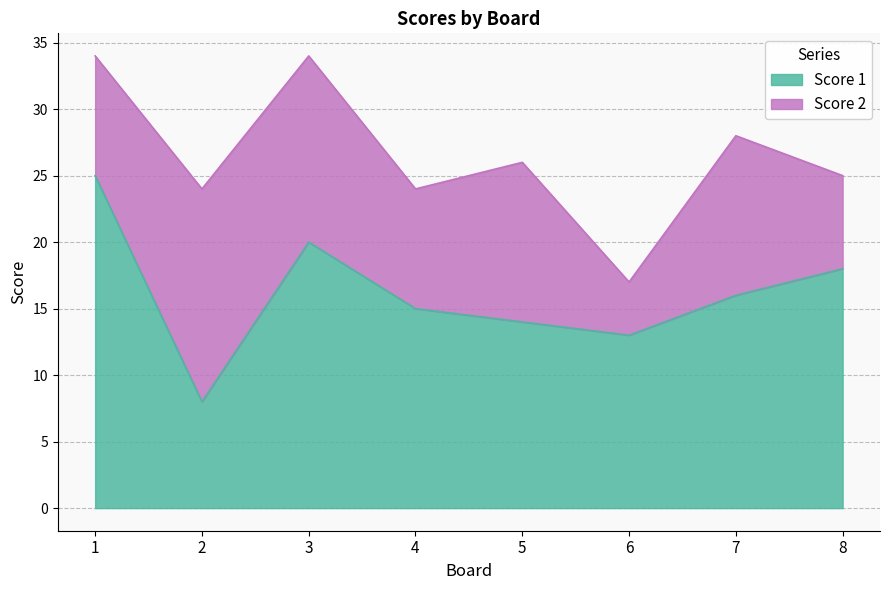

True or false: there are more than 1 points higher than both neighbors.

False